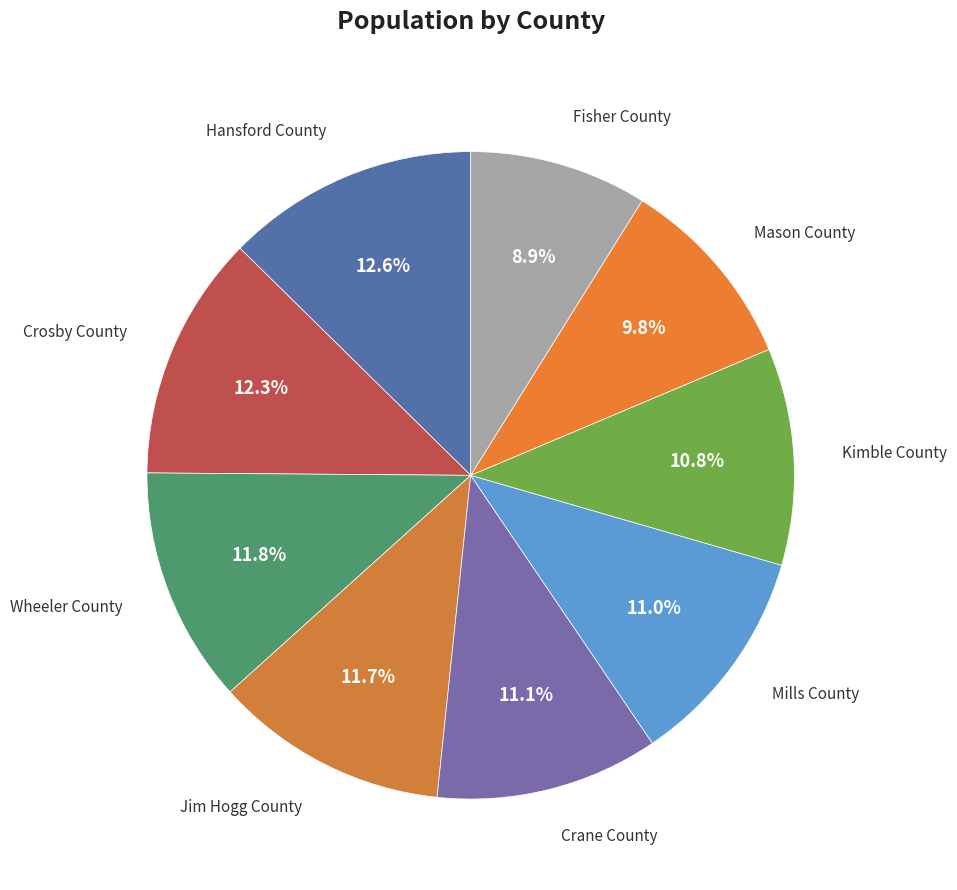

How many slices are in this pie chart?

9